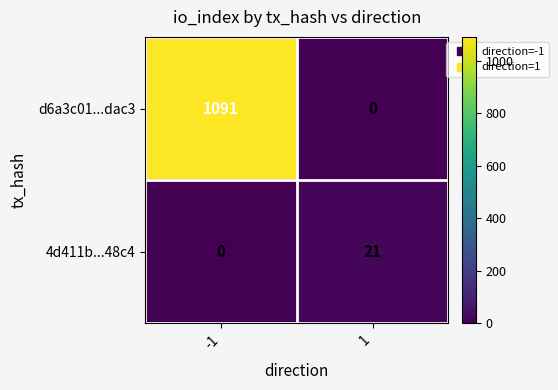

Which series has the largest range (max minus min)?

d6a3c01...dac3